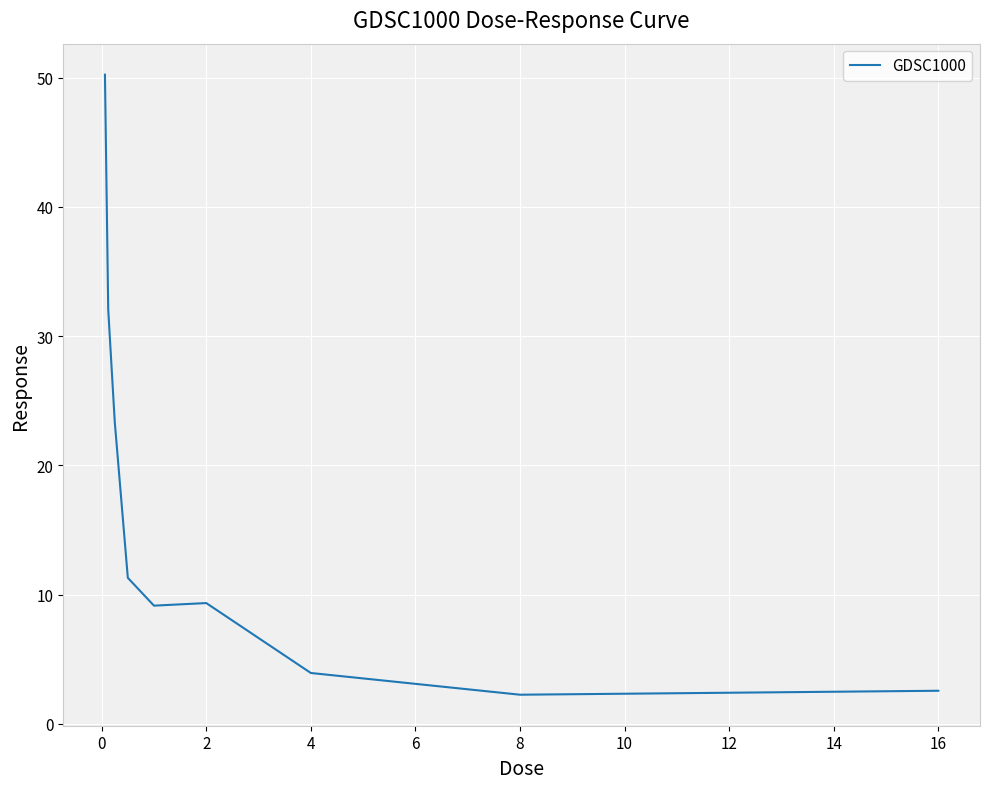

What is the minimum value shown in the chart?

2.2